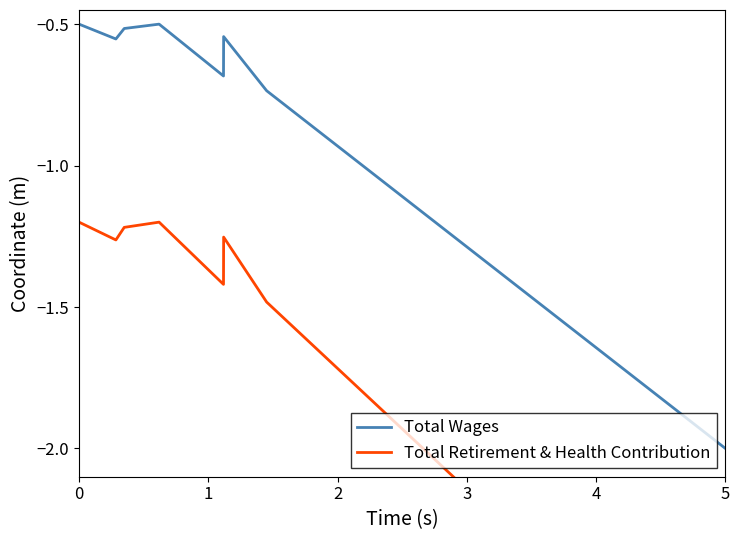

Which category has the lowest value in the Total Wages series?

5